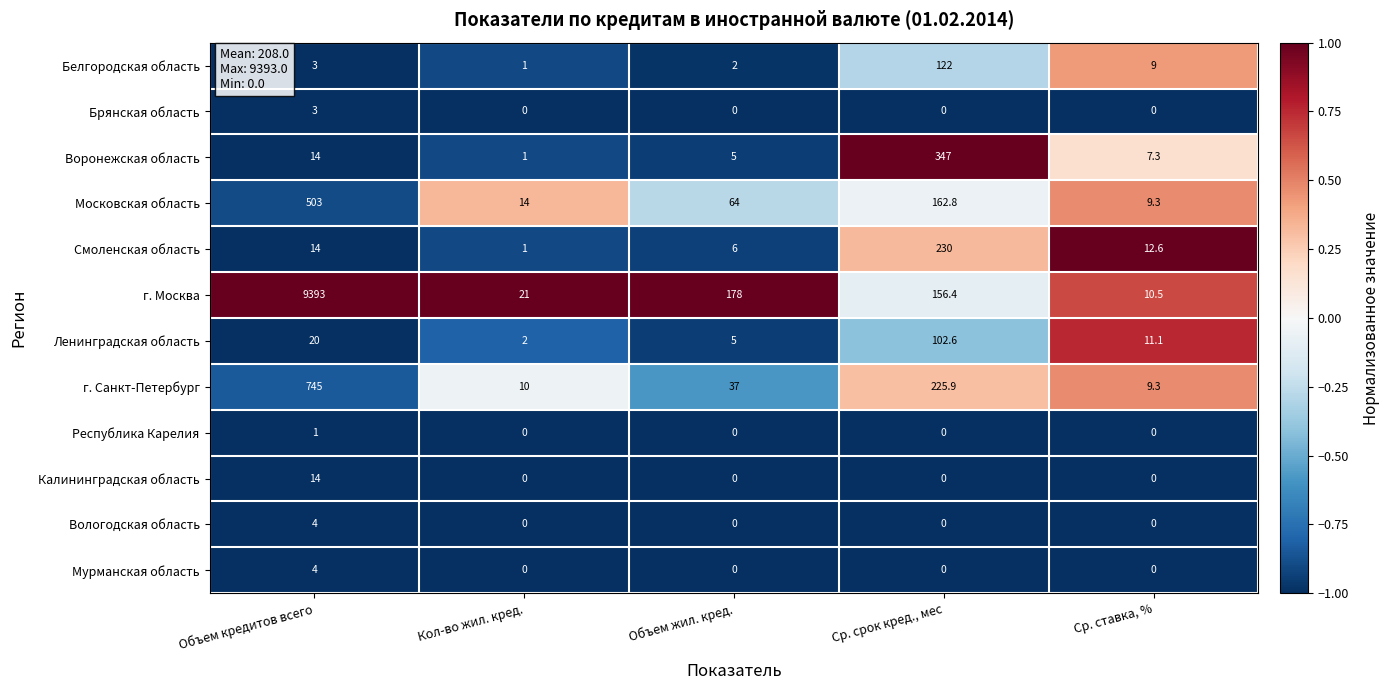

At which category is the sum across all series the highest?

Объем кредитов всего